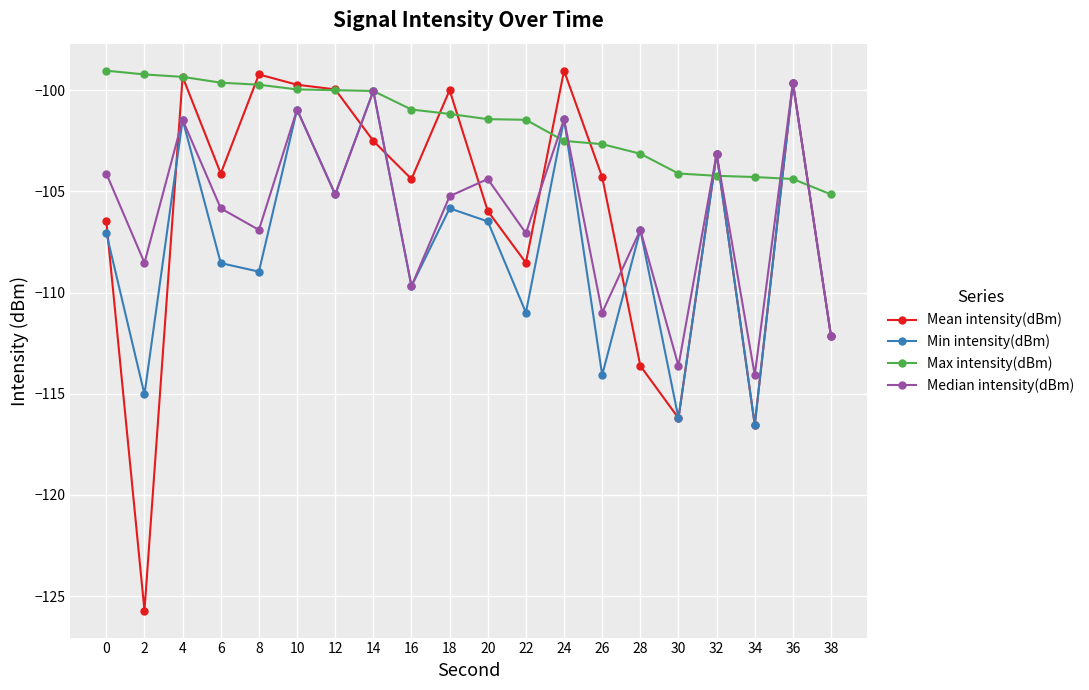

What is the value of the Mean intensity(dBm) point at the 15th from the left?

-113.6